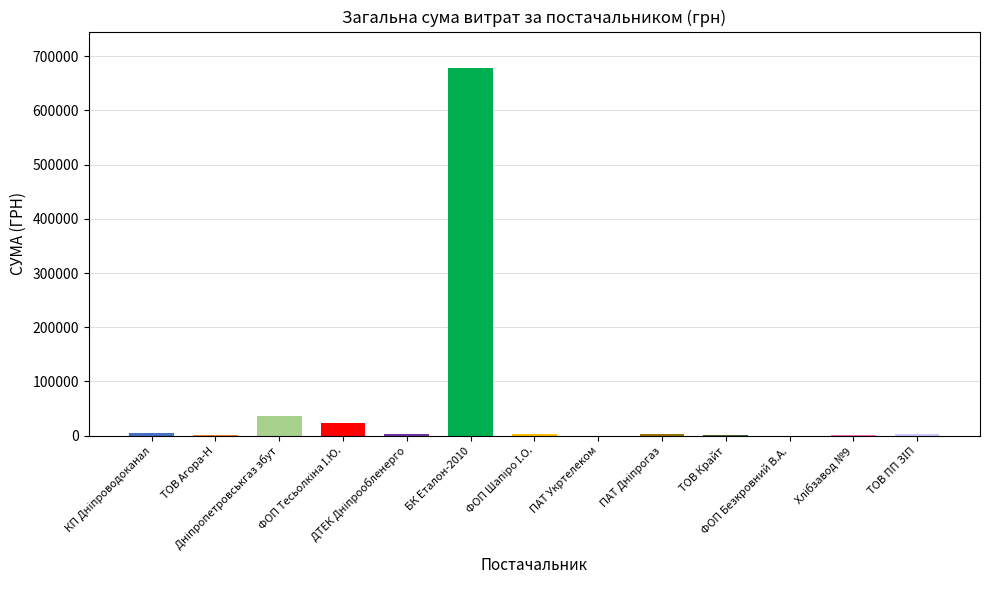

List the labels in order of value, smallest first.

ПАТ "Укртелеком", ФОП "Безкровний В.А.", ПрАТ "Дніпропетровській хлібзавод №9" , ТОВ "Крайт", ТОВ "Агора-Н", ФОП "Шапіро І.О.", ПАТ "Дніпрогаз", ТОВ "ПП "ЗІП", ПАТ "ДТЕК Дніпрообленерго", КП "Дніпроводоканал", ФОП "Тесьолкіна І.Ю.", ТОВ "Дніпропетровськгаз збут", ТОВ "БК "Еталон-2010" "